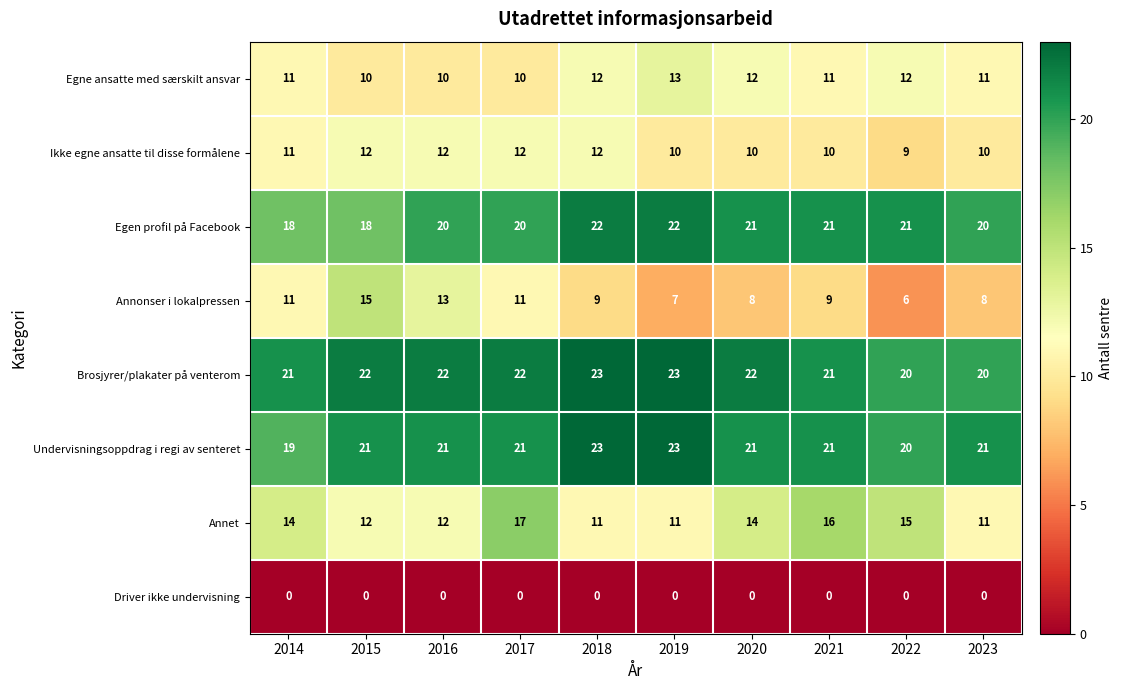

What value does the Ikke egne ansatte til disse formålene series have at 2017?

12